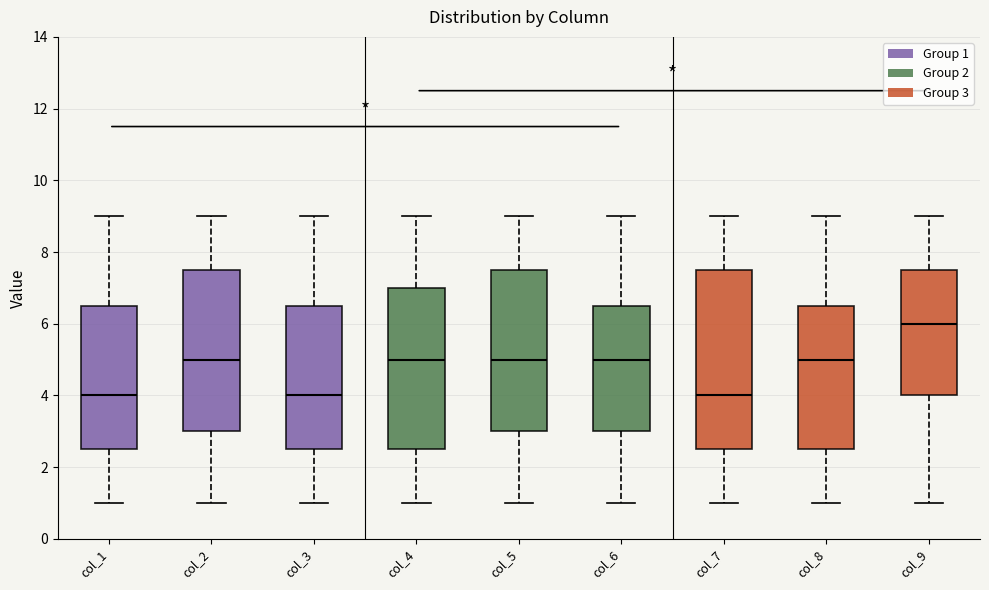

Reading left to right, transcribe this box plot: for each box, give where its median line is, the range the box spans, and where its two whiskers end, as read against the y-axis. The values are not printed on the chart, so give them approximately, as read against the axis.

col_1: median 4.0, box 2.6 to 6.6, whiskers 1.0 to 9.0
col_2: median 5.0, box 3.0 to 7.6, whiskers 1.0 to 9.0
col_3: median 4.0, box 2.6 to 6.6, whiskers 1.0 to 9.0
col_4: median 5.0, box 2.6 to 7.0, whiskers 1.0 to 9.0
col_5: median 5.0, box 3.0 to 7.6, whiskers 1.0 to 9.0
col_6: median 5.0, box 3.0 to 6.6, whiskers 1.0 to 9.0
col_7: median 4.0, box 2.6 to 7.6, whiskers 1.0 to 9.0
col_8: median 5.0, box 2.6 to 6.6, whiskers 1.0 to 9.0
col_9: median 6.0, box 4.0 to 7.6, whiskers 1.0 to 9.0